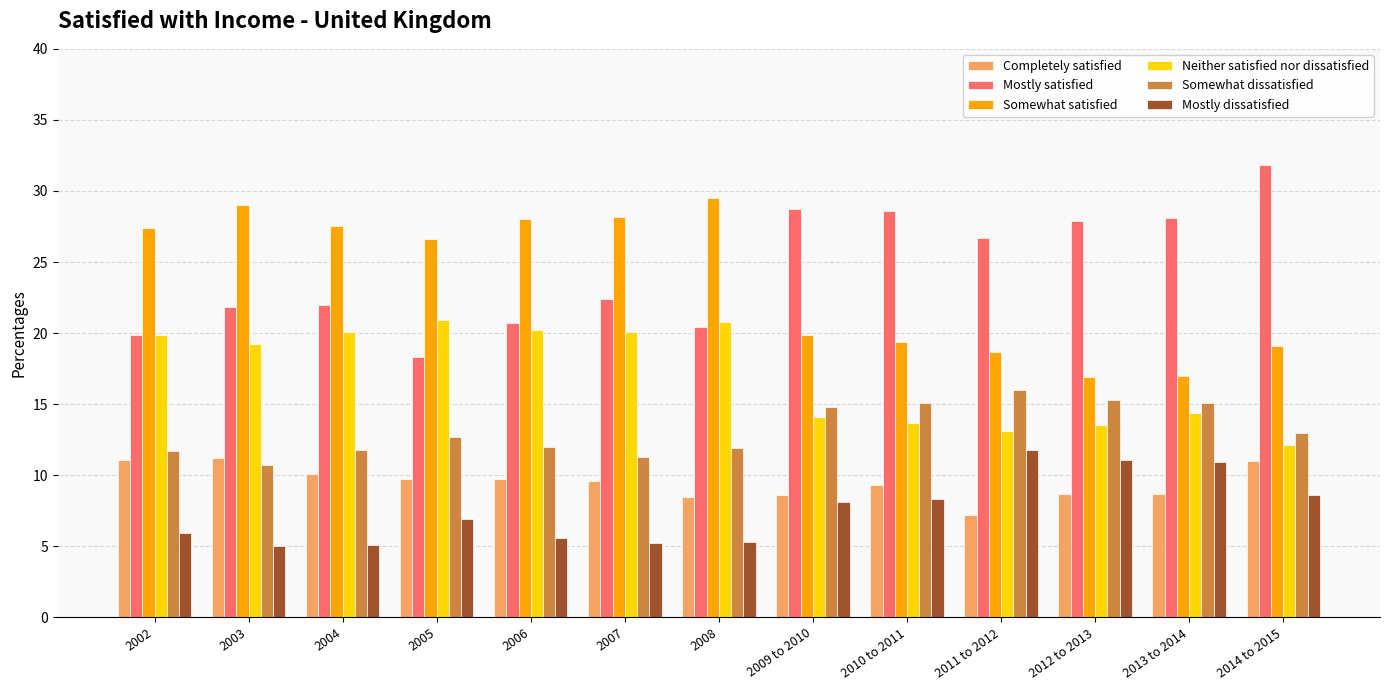

True or false: Completely satisfied has a value of 8.5 at 2008.

True